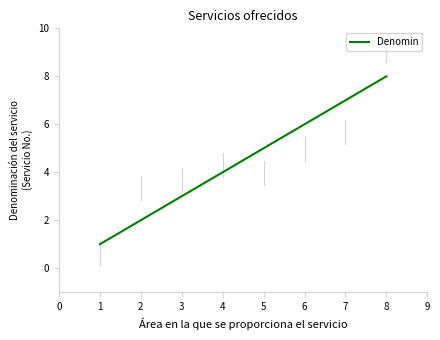

What is the smallest value displayed?

1